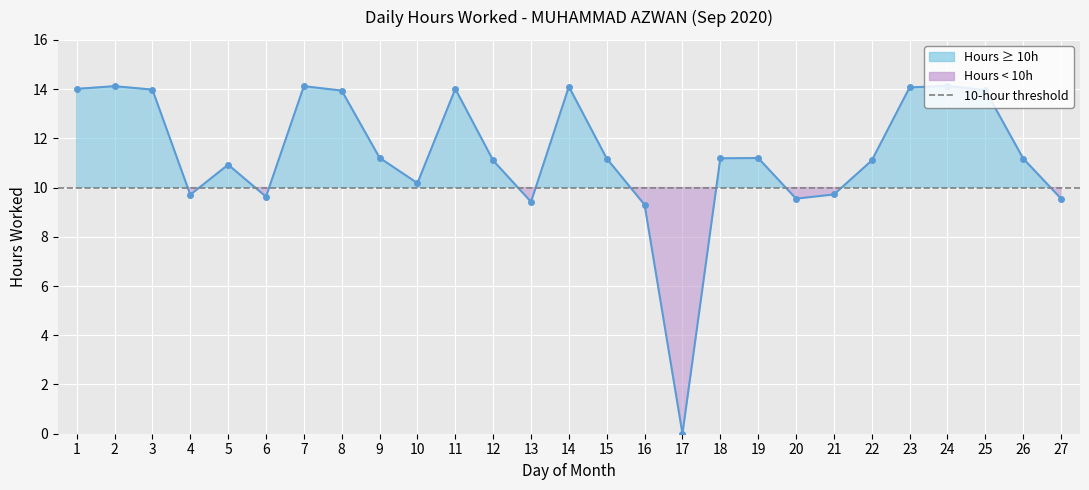

List the labels in order of value, largest first.

24, 2, 7, 14, 23, 1, 11, 3, 25, 8, 9, 19, 18, 15, 26, 12, 22, 5, 10, 21, 4, 6, 20, 27, 13, 16, 17